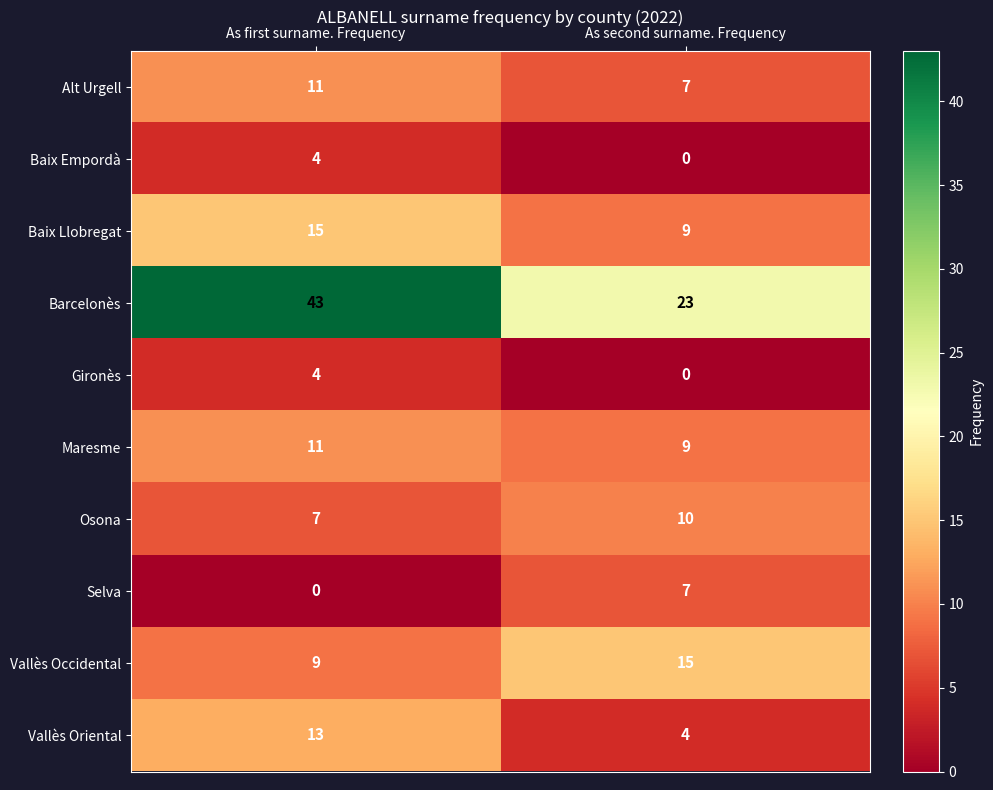

List the labels in order of Selva value, largest first.

As second surname. Frequency, As first surname. Frequency